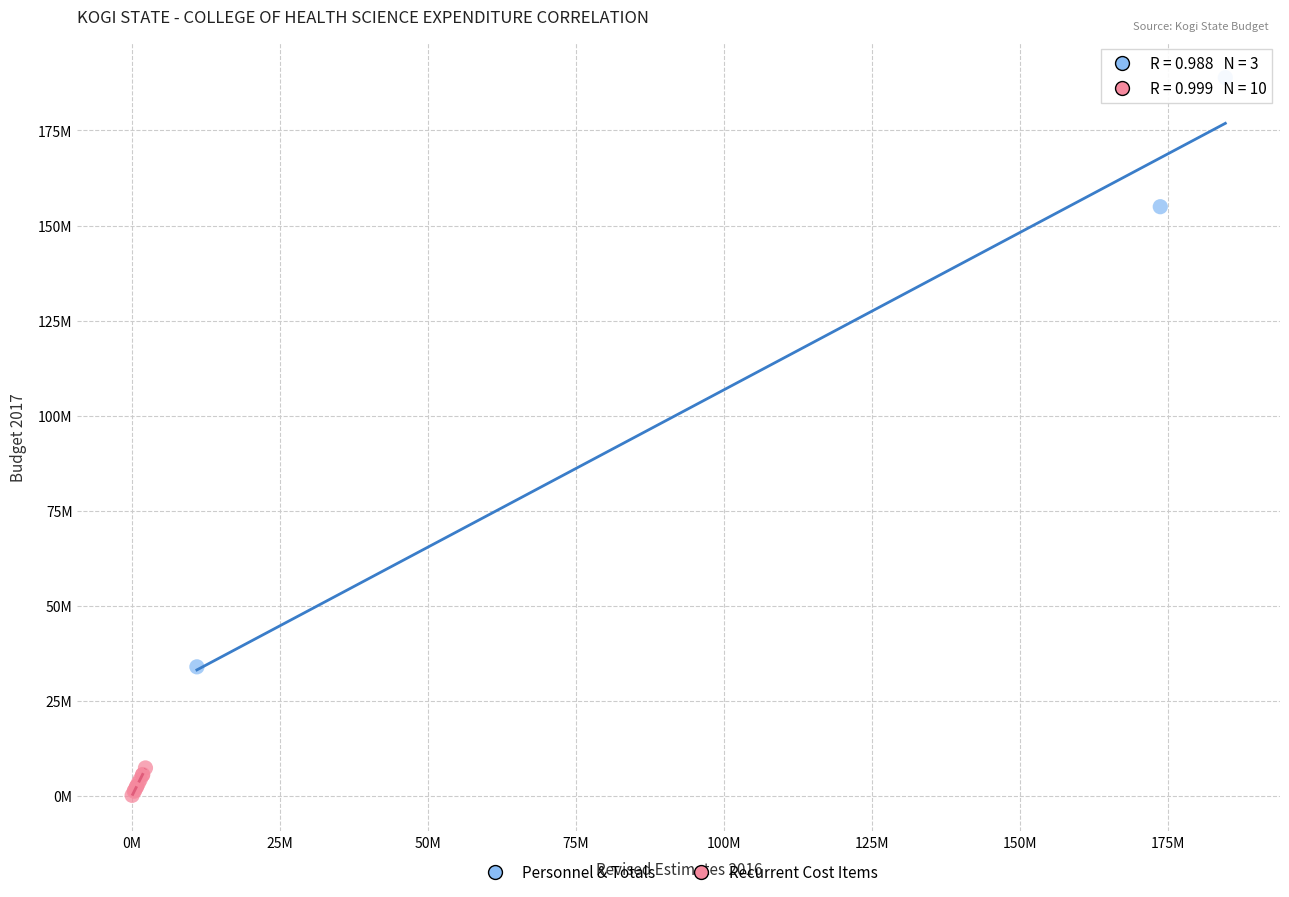

What are all the series names shown in the legend?

Personnel & Totals, Recurrent Cost Items